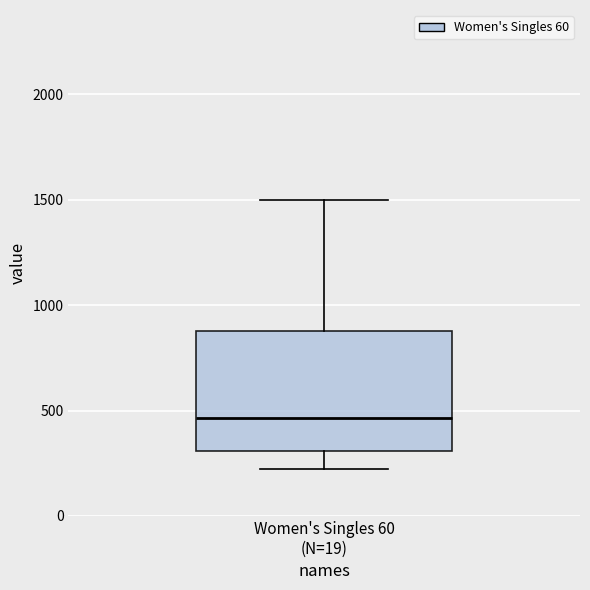

Transcribe this box plot: give where the median line is, the range the box spans, and where the two whiskers end, as read against the y-axis. The values are not printed on the chart, so give them approximately, as read against the axis.

median 450, box 300 to 900, whiskers 200 to 1500